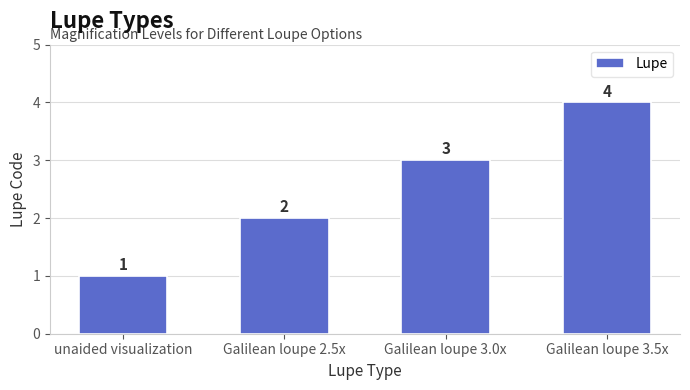

True or false: the data shows 3 at Galilean loupe 3.0x.

True